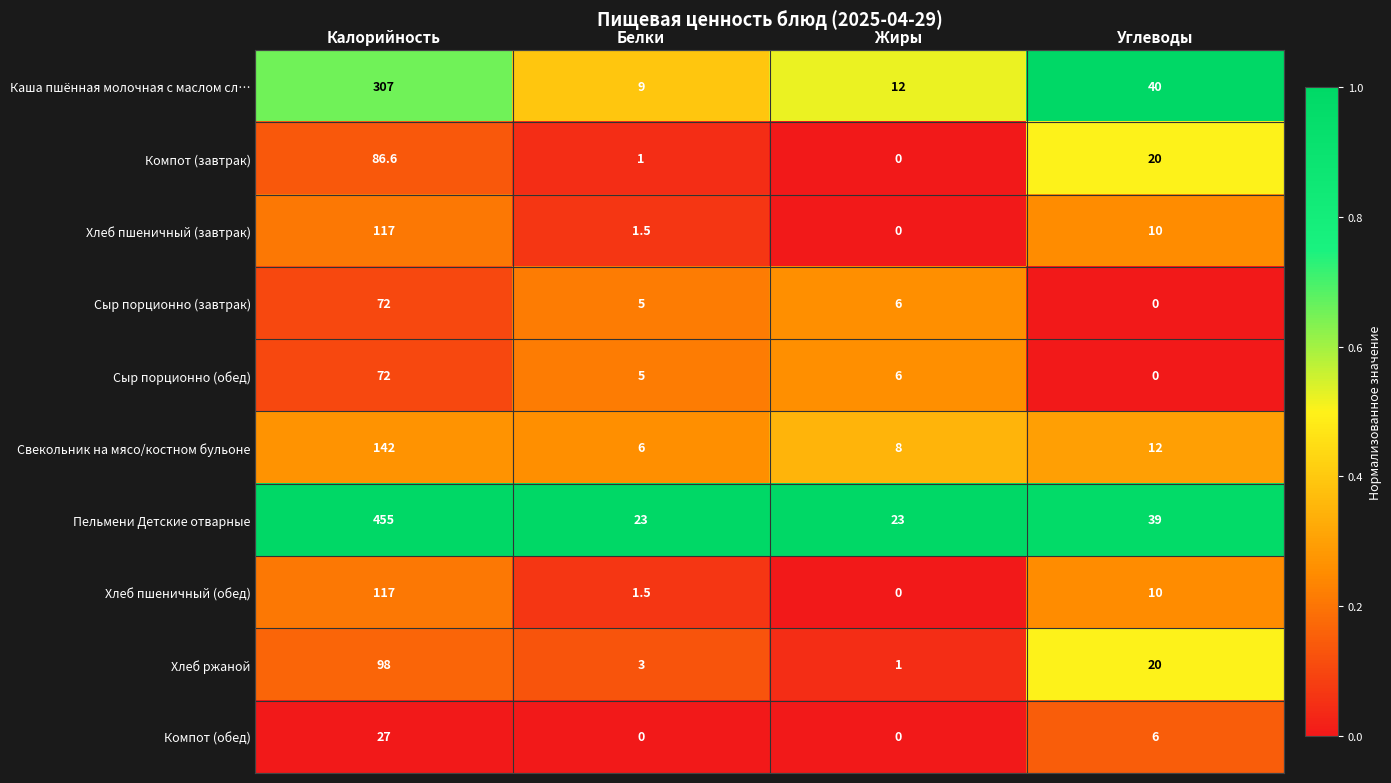

What is the average value of the Хлеб пшеничный (обед) series?

32.1